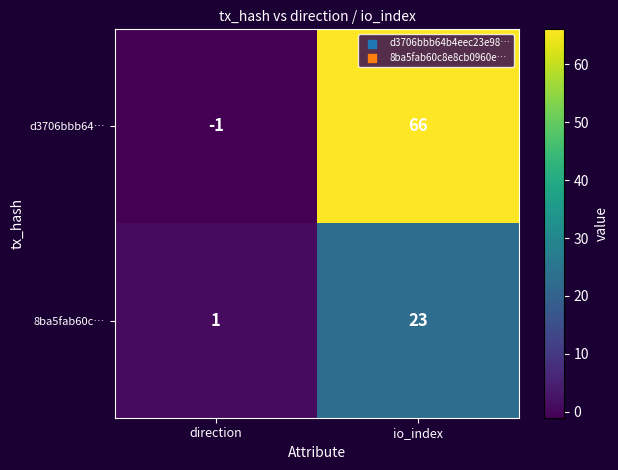

The d3706bbb64… series shows 66 at io_index. True or false?

True